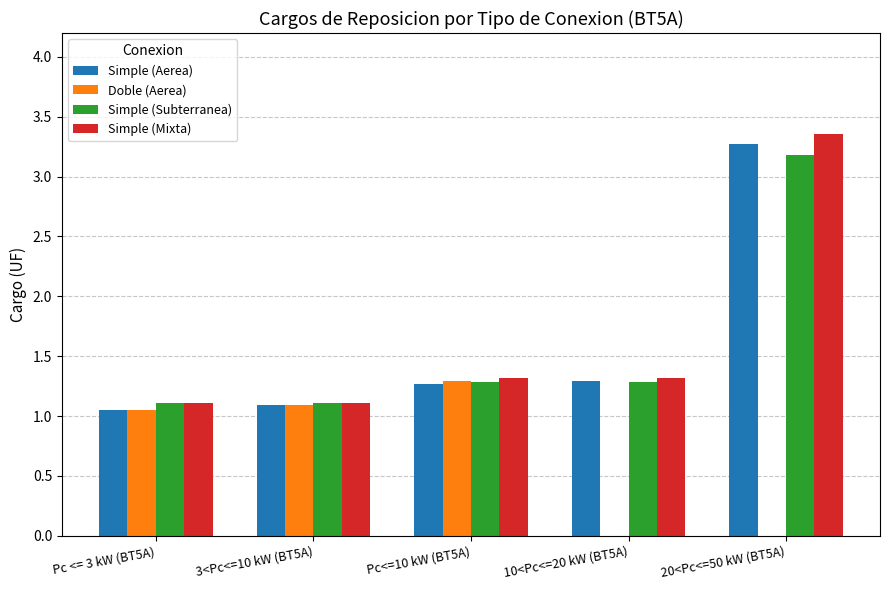

What are all the series names shown in the legend?

Simple (Aerea), Doble (Aerea), Simple (Subterranea), Simple (Mixta)